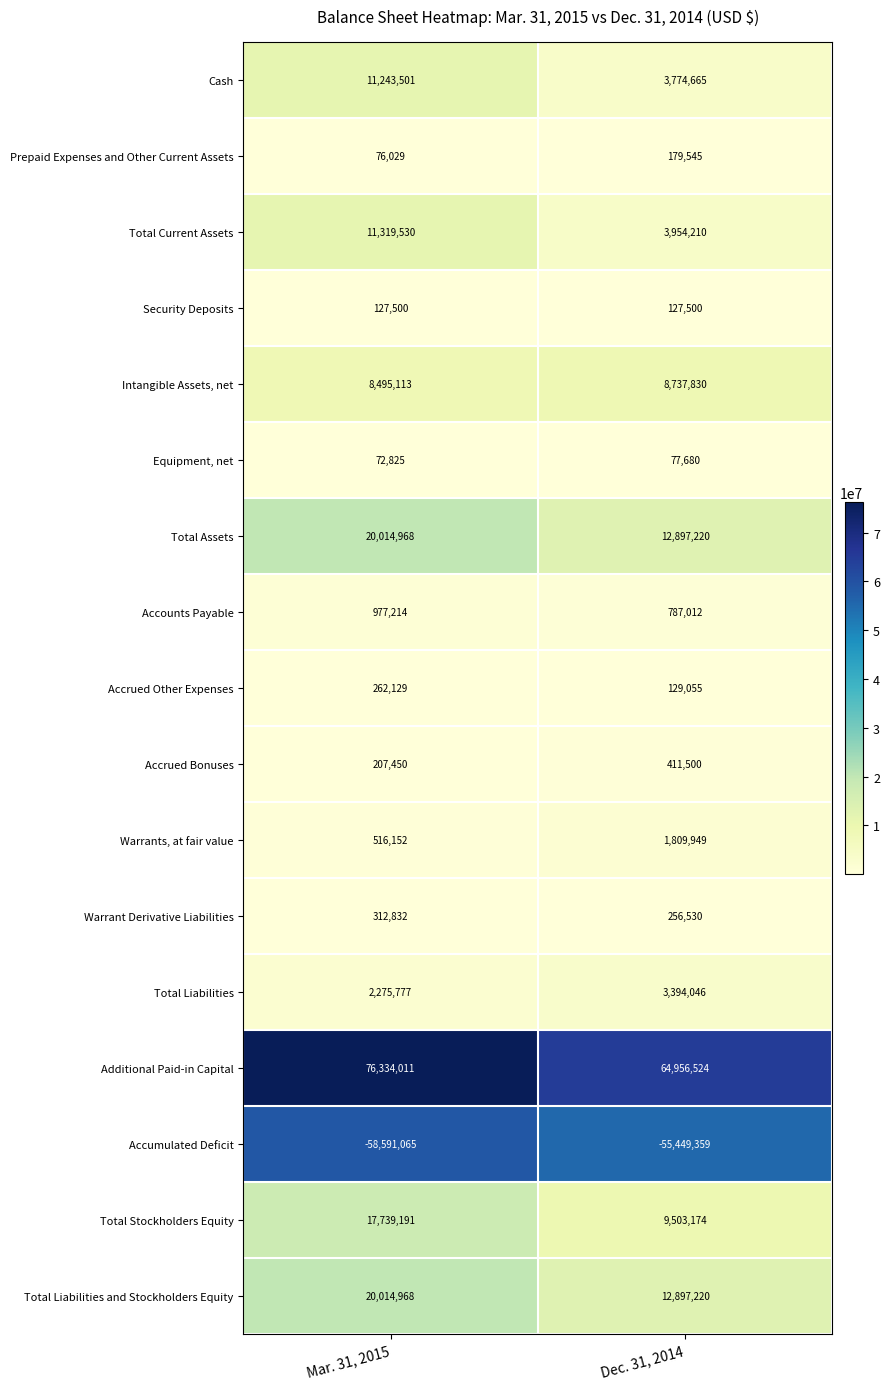

Between Mar. 31, 2015 and Dec. 31, 2014, which series saw the biggest shift?

Additional Paid-in Capital